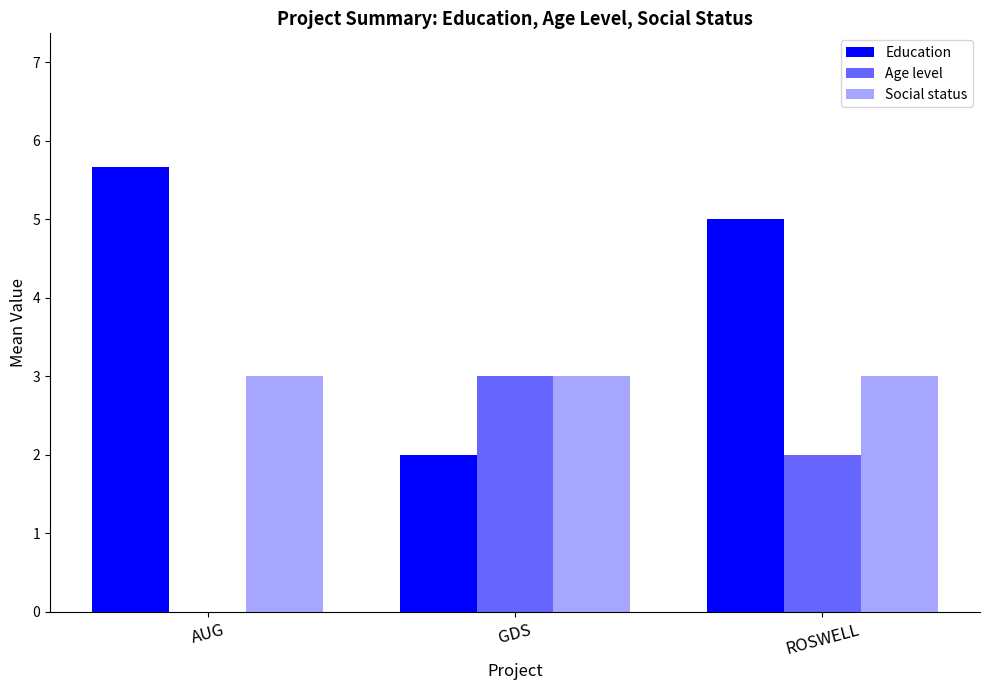

How many groups of bars are there?

3